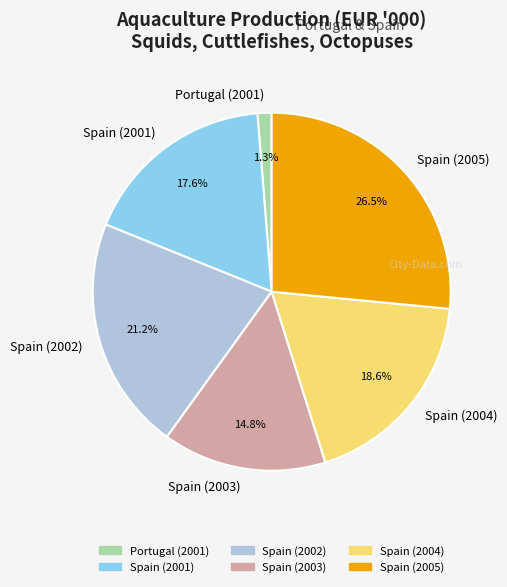

Which category has the smallest portion of the pie?

Portugal (2001)